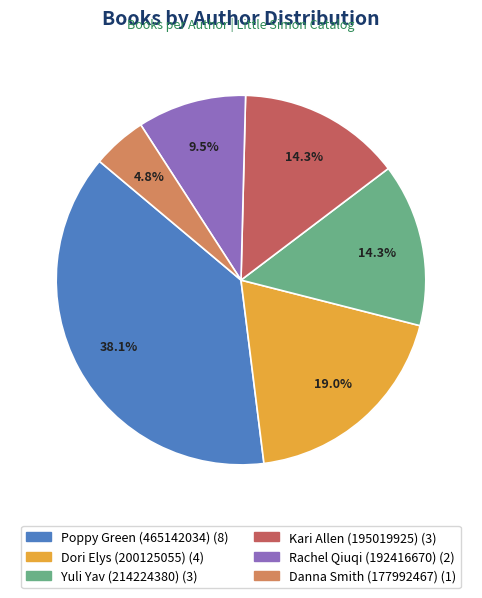

Between Rachel Qiuqi (192416670) and Poppy Green (465142034), which is larger?

Poppy Green (465142034)